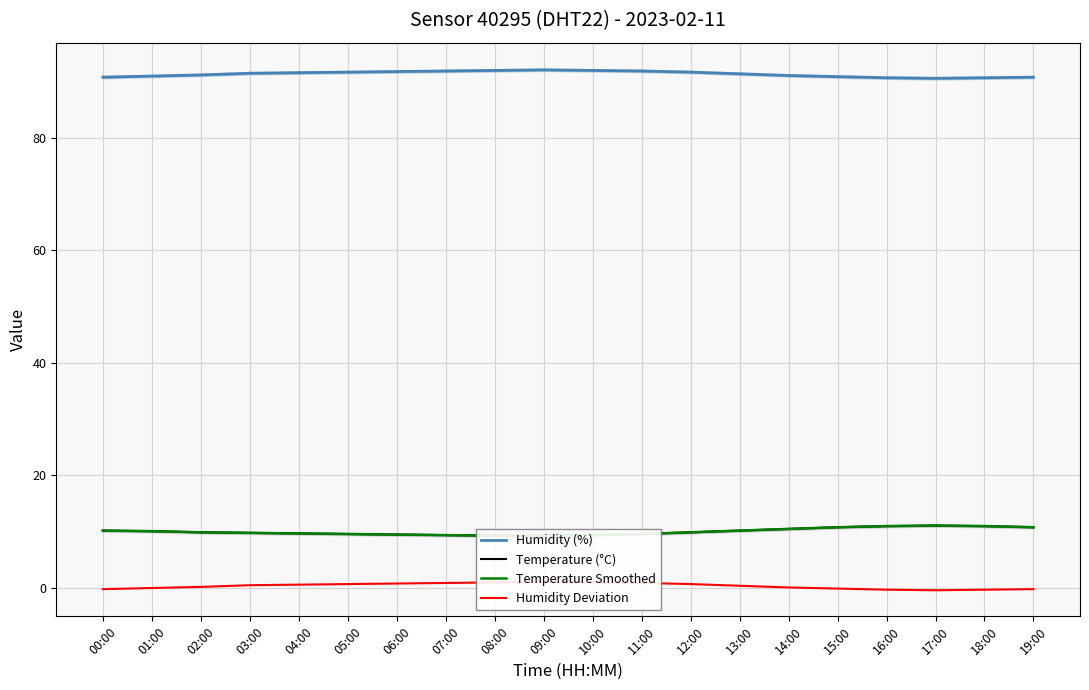

Which label corresponds to the smallest value in the chart?

17:00